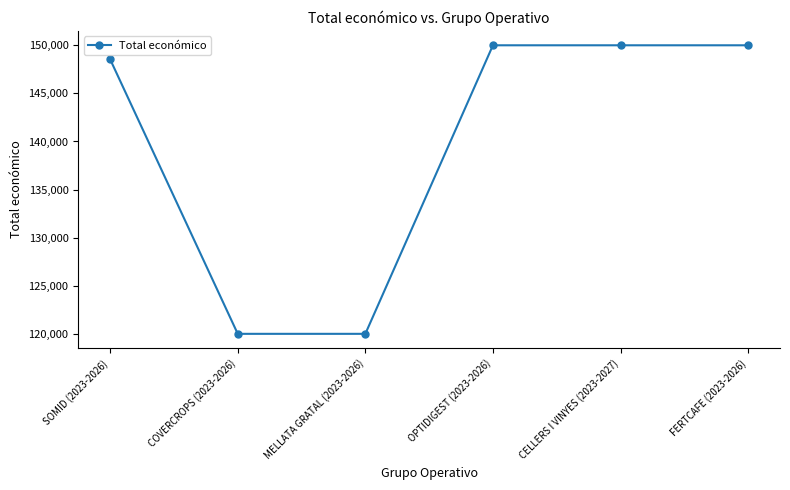

Between COVERCROPS (2023-2026) and FERTCAFE (2023-2026), which is larger?

FERTCAFE (2023-2026)